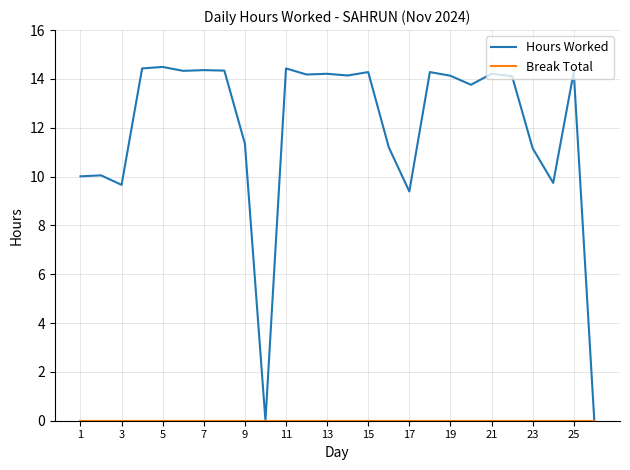

What is the maximum value shown in the chart?

14.5